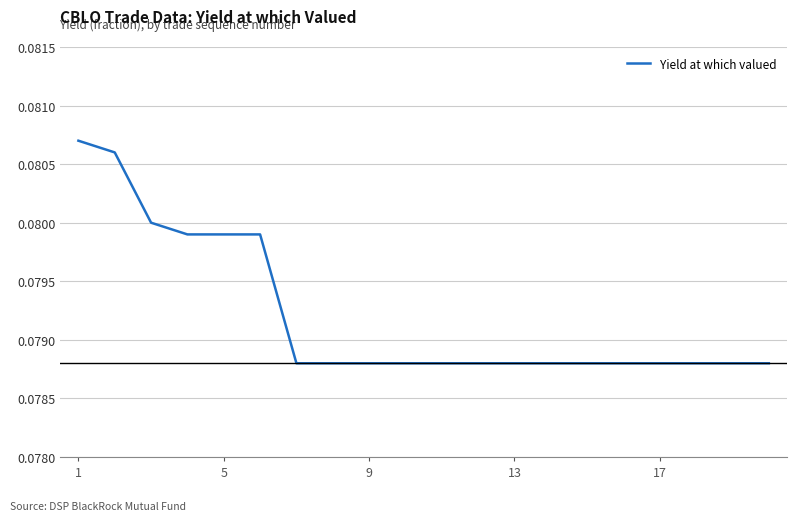

Does the chart display data point markers on the line(s)?

No